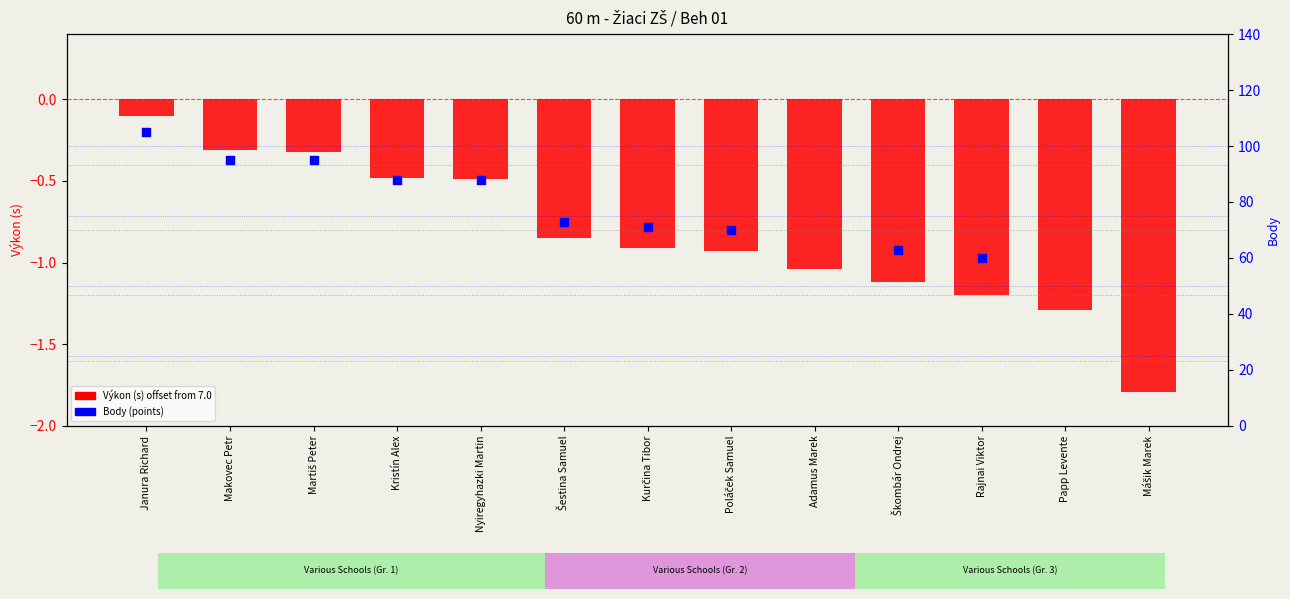

Which series reaches the minimum Y coordinate?

Výkon (s) offset from 7.0